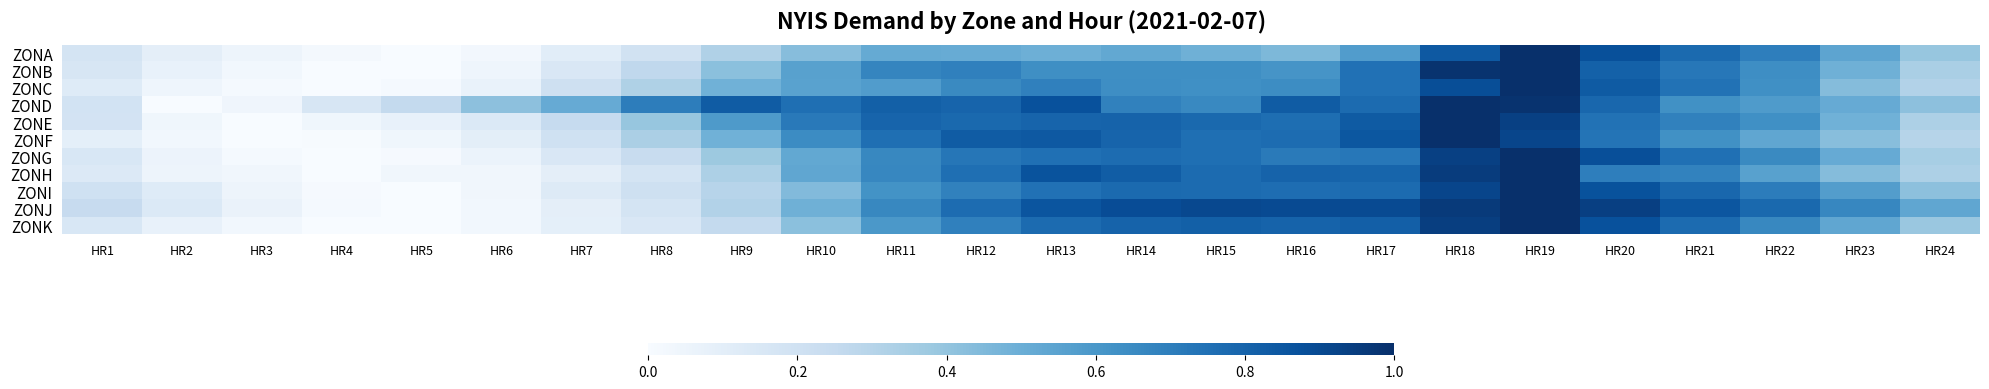

Reading left to right, transcribe all the data shown in this chart.

ZONA: HR1=0.2	HR2=0.1	HR3=0.0	HR4=0.0	HR5=0.0	HR6=0.0	HR7=0.1	HR8=0.2	HR9=0.3	HR10=0.4	HR11=0.5	HR12=0.5	HR13=0.5	HR14=0.5	HR15=0.5	HR16=0.5	HR17=0.6	HR18=0.8	HR19=1.0	HR20=0.9	HR21=0.8	HR22=0.7	HR23=0.5	HR24=0.4
ZONB: HR1=0.2	HR2=0.1	HR3=0.0	HR4=0.0	HR5=0.0	HR6=0.0	HR7=0.1	HR8=0.3	HR9=0.4	HR10=0.6	HR11=0.7	HR12=0.7	HR13=0.6	HR14=0.6	HR15=0.6	HR16=0.6	HR17=0.7	HR18=1.0	HR19=1.0	HR20=0.8	HR21=0.7	HR22=0.6	HR23=0.5	HR24=0.3
ZONC: HR1=0.1	HR2=0.0	HR3=0.0	HR4=0.0	HR5=0.0	HR6=0.1	HR7=0.2	HR8=0.3	HR9=0.5	HR10=0.6	HR11=0.6	HR12=0.7	HR13=0.7	HR14=0.6	HR15=0.6	HR16=0.6	HR17=0.7	HR18=0.9	HR19=1.0	HR20=0.8	HR21=0.7	HR22=0.6	HR23=0.4	HR24=0.3
ZOND: HR1=0.2	HR2=0.0	HR3=0.0	HR4=0.2	HR5=0.3	HR6=0.4	HR7=0.5	HR8=0.7	HR9=0.8	HR10=0.8	HR11=0.8	HR12=0.8	HR13=0.9	HR14=0.7	HR15=0.7	HR16=0.8	HR17=0.8	HR18=1.0	HR19=1.0	HR20=0.8	HR21=0.6	HR22=0.6	HR23=0.5	HR24=0.4
ZONE: HR1=0.2	HR2=0.0	HR3=0.0	HR4=0.0	HR5=0.1	HR6=0.1	HR7=0.2	HR8=0.4	HR9=0.6	HR10=0.7	HR11=0.8	HR12=0.8	HR13=0.8	HR14=0.8	HR15=0.8	HR16=0.8	HR17=0.8	HR18=1.0	HR19=0.9	HR20=0.7	HR21=0.7	HR22=0.6	HR23=0.5	HR24=0.3
ZONF: HR1=0.1	HR2=0.0	HR3=0.0	HR4=0.0	HR5=0.0	HR6=0.1	HR7=0.2	HR8=0.3	HR9=0.5	HR10=0.6	HR11=0.8	HR12=0.8	HR13=0.8	HR14=0.8	HR15=0.8	HR16=0.8	HR17=0.9	HR18=1.0	HR19=0.9	HR20=0.7	HR21=0.6	HR22=0.5	HR23=0.4	HR24=0.3
ZONG: HR1=0.2	HR2=0.1	HR3=0.0	HR4=0.0	HR5=0.0	HR6=0.1	HR7=0.1	HR8=0.2	HR9=0.4	HR10=0.5	HR11=0.7	HR12=0.7	HR13=0.8	HR14=0.8	HR15=0.8	HR16=0.7	HR17=0.7	HR18=0.9	HR19=1.0	HR20=0.9	HR21=0.8	HR22=0.7	HR23=0.5	HR24=0.3
ZONH: HR1=0.1	HR2=0.0	HR3=0.0	HR4=0.0	HR5=0.0	HR6=0.0	HR7=0.1	HR8=0.2	HR9=0.3	HR10=0.5	HR11=0.7	HR12=0.8	HR13=0.9	HR14=0.8	HR15=0.8	HR16=0.8	HR17=0.8	HR18=1.0	HR19=1.0	HR20=0.7	HR21=0.7	HR22=0.6	HR23=0.4	HR24=0.3
ZONI: HR1=0.2	HR2=0.1	HR3=0.0	HR4=0.0	HR5=0.0	HR6=0.0	HR7=0.1	HR8=0.2	HR9=0.3	HR10=0.4	HR11=0.6	HR12=0.7	HR13=0.7	HR14=0.8	HR15=0.8	HR16=0.8	HR17=0.8	HR18=0.9	HR19=1.0	HR20=0.9	HR21=0.8	HR22=0.7	HR23=0.6	HR24=0.4
ZONJ: HR1=0.2	HR2=0.1	HR3=0.1	HR4=0.0	HR5=0.0	HR6=0.0	HR7=0.1	HR8=0.2	HR9=0.3	HR10=0.5	HR11=0.7	HR12=0.8	HR13=0.9	HR14=0.9	HR15=0.9	HR16=0.9	HR17=0.9	HR18=1.0	HR19=1.0	HR20=0.9	HR21=0.9	HR22=0.8	HR23=0.7	HR24=0.5
ZONK: HR1=0.2	HR2=0.1	HR3=0.0	HR4=0.0	HR5=0.0	HR6=0.0	HR7=0.1	HR8=0.2	HR9=0.3	HR10=0.4	HR11=0.6	HR12=0.7	HR13=0.8	HR14=0.8	HR15=0.8	HR16=0.8	HR17=0.8	HR18=0.9	HR19=1.0	HR20=0.9	HR21=0.8	HR22=0.7	HR23=0.5	HR24=0.4